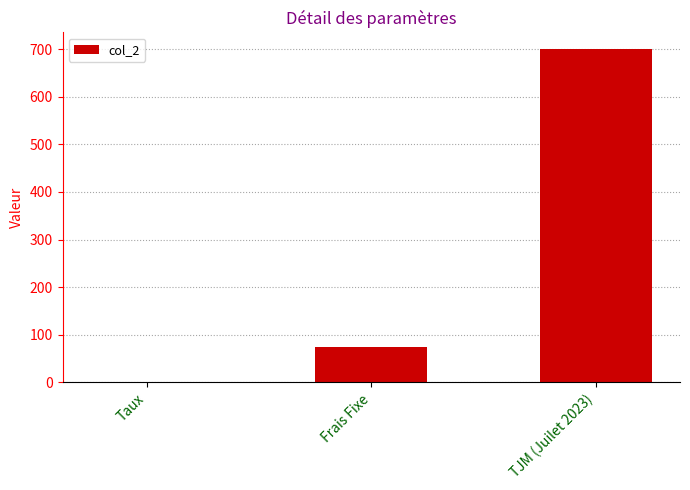

What is the difference between the values at TJM (Juilet 2023) and Frais Fixe?

625.0